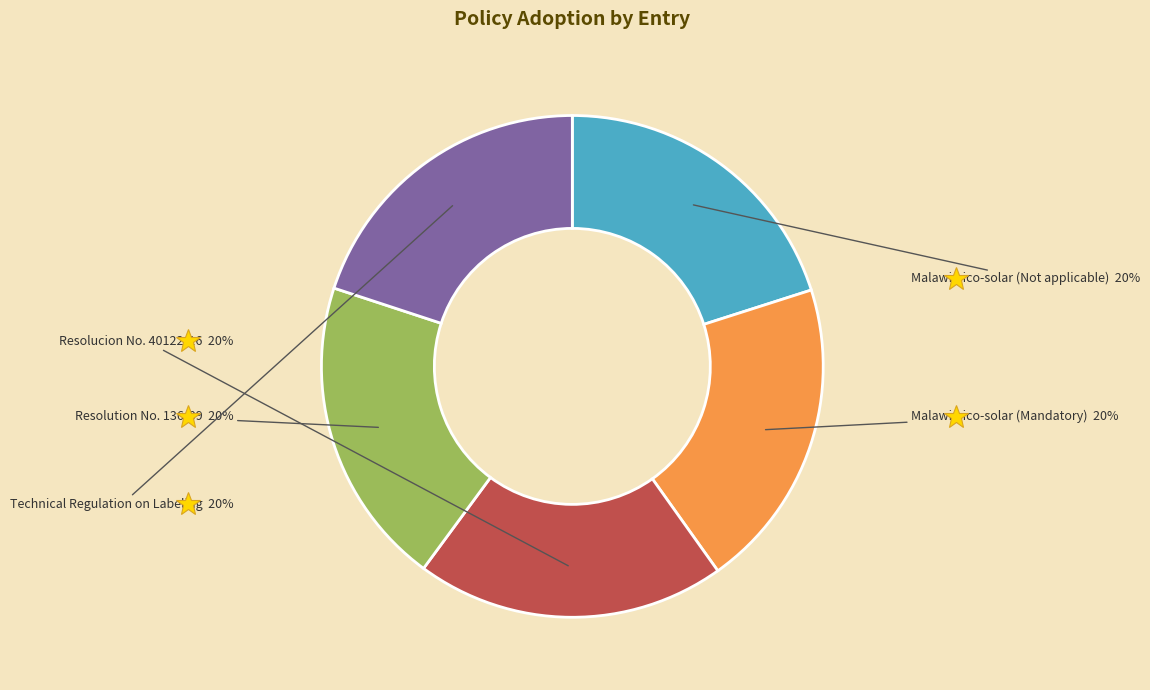

Is there any slice that represents more than half of the pie?

No